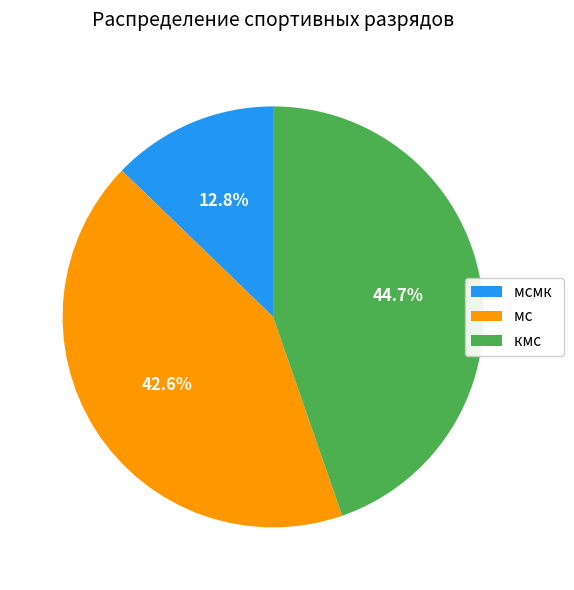

Is there any slice that represents more than half of the pie?

No